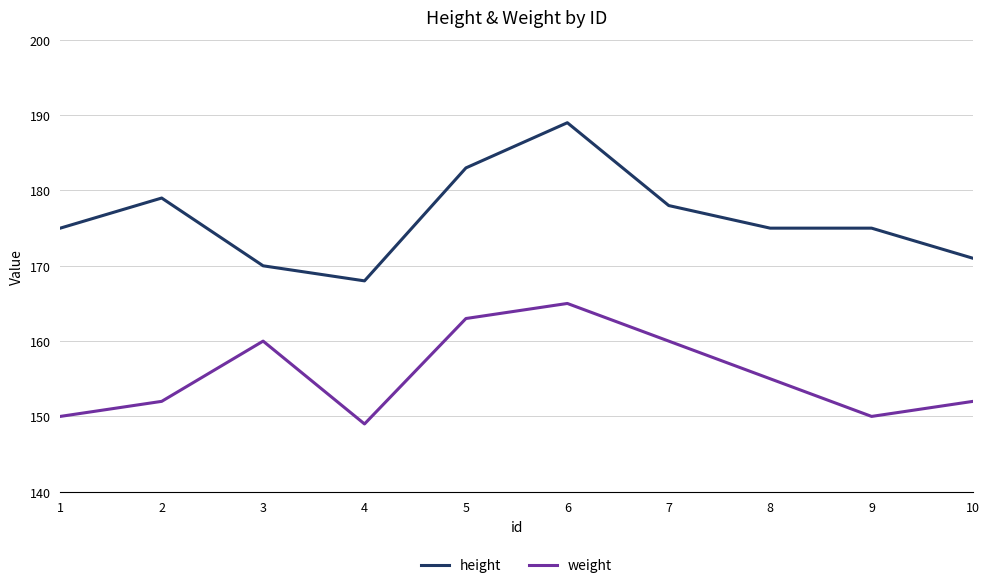

Between 1 and 8, which series saw the biggest shift?

weight